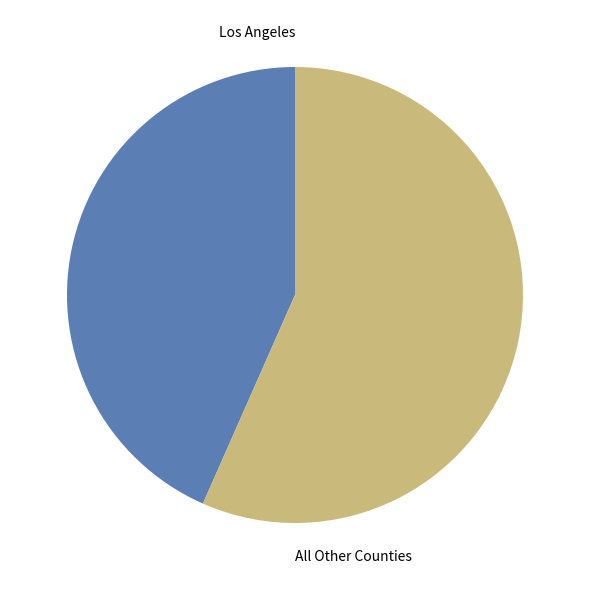

What is the smallest slice in the pie chart?

Los Angeles